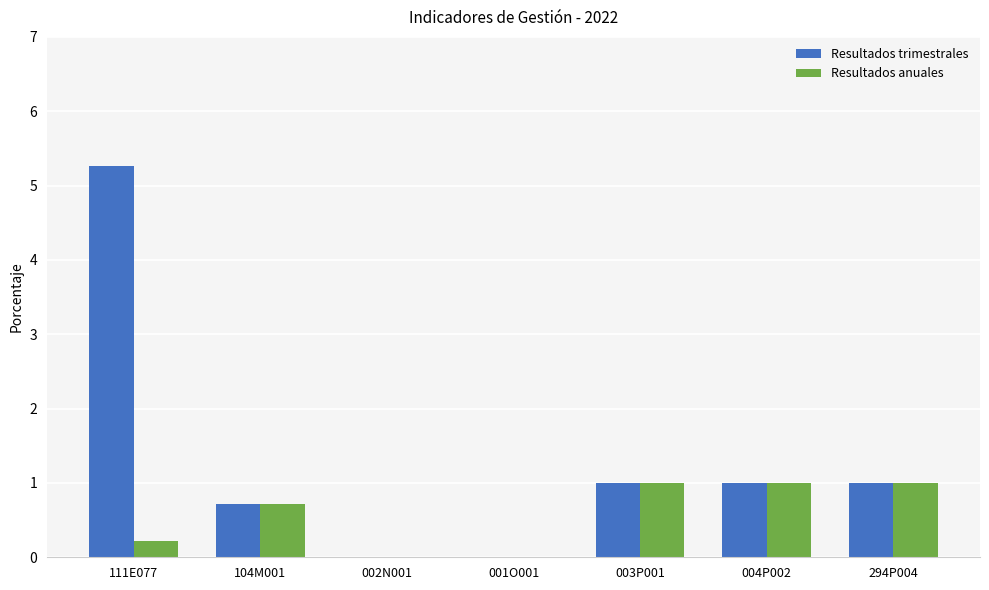

What is the sum of the Resultados anuales values at 104M001 and 003P001?

1.7